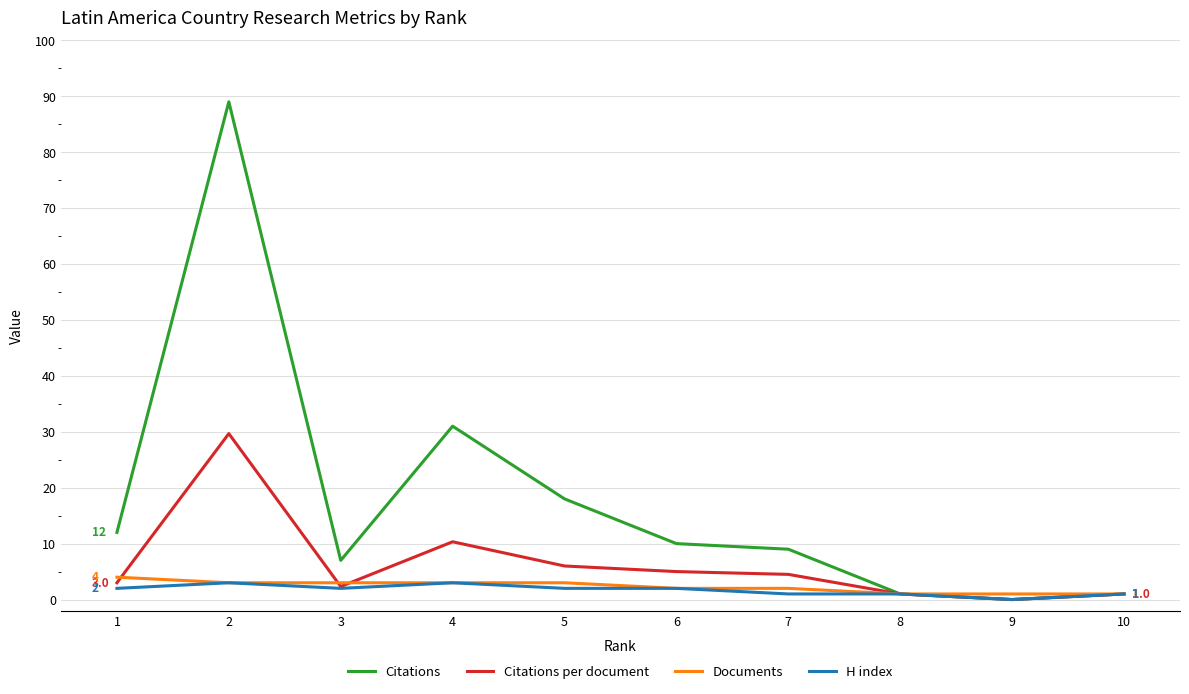

List the series in order of their peak value, lowest first.

H index, Documents, Citations per document, Citations